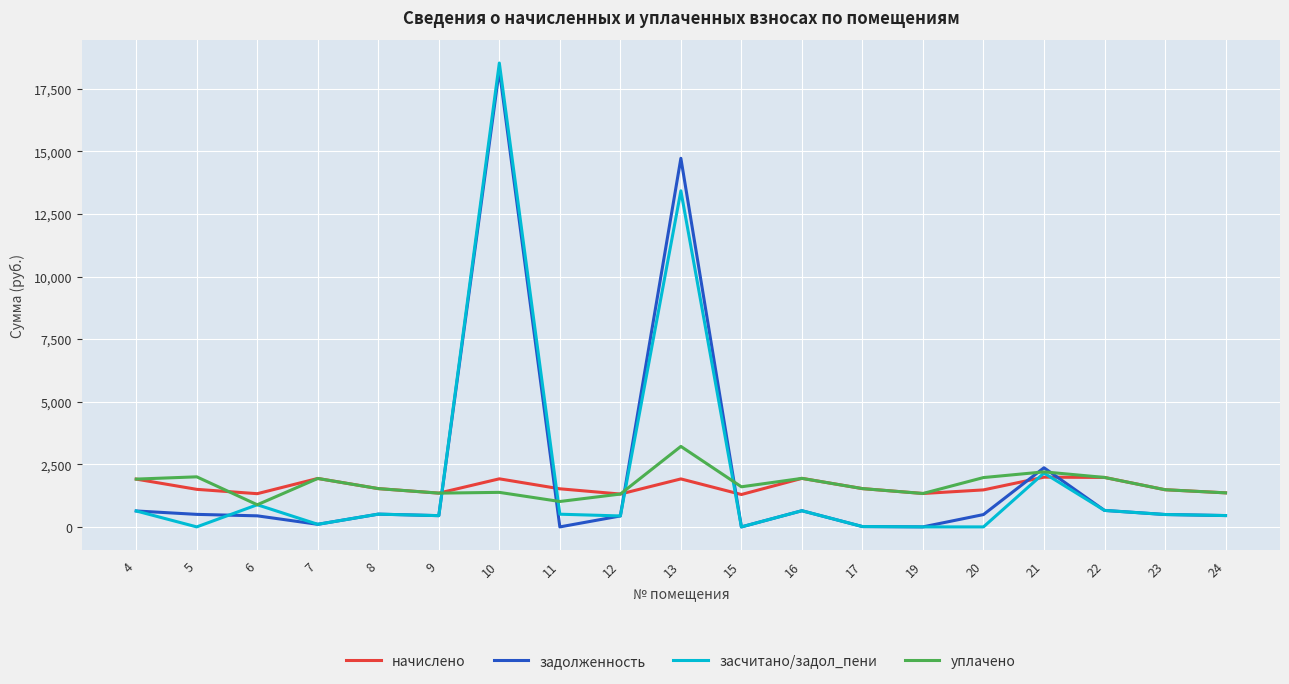

Is the value of уплачено at 15 greater than the value of засчитано/задол_пени at 23?

Yes